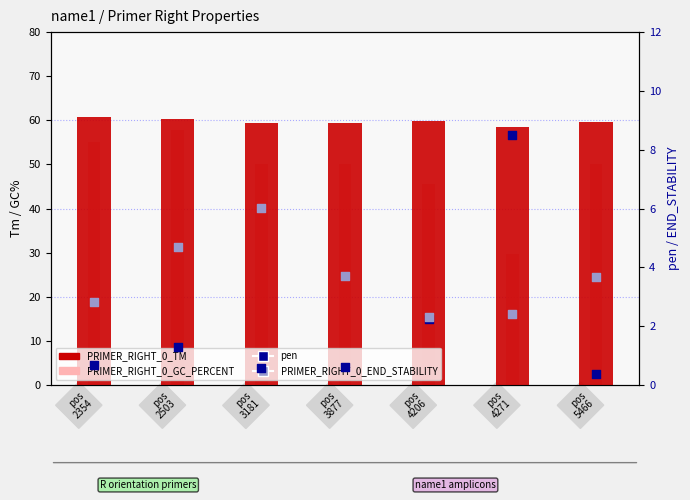

What are all the series names shown in the legend?

PRIMER_RIGHT_0_TM, PRIMER_RIGHT_0_GC_PERCENT, pen, PRIMER_RIGHT_0_END_STABILITY